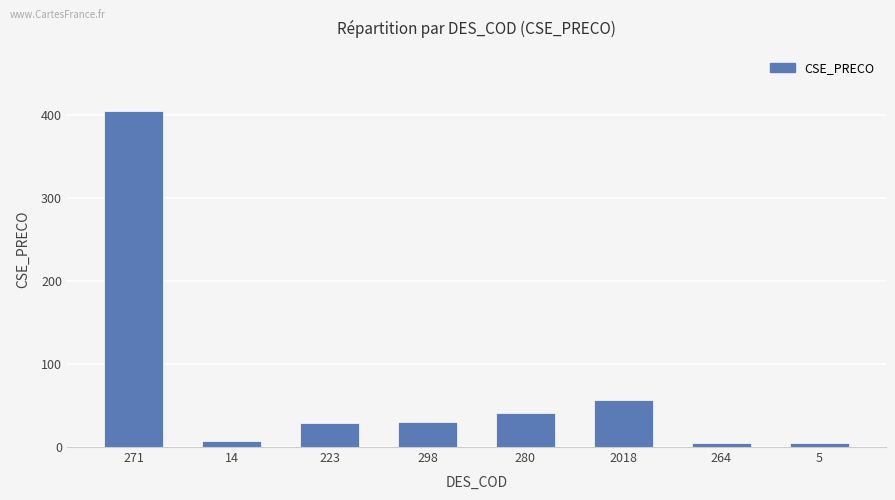

What is the minimum value shown in the chart?

4.3